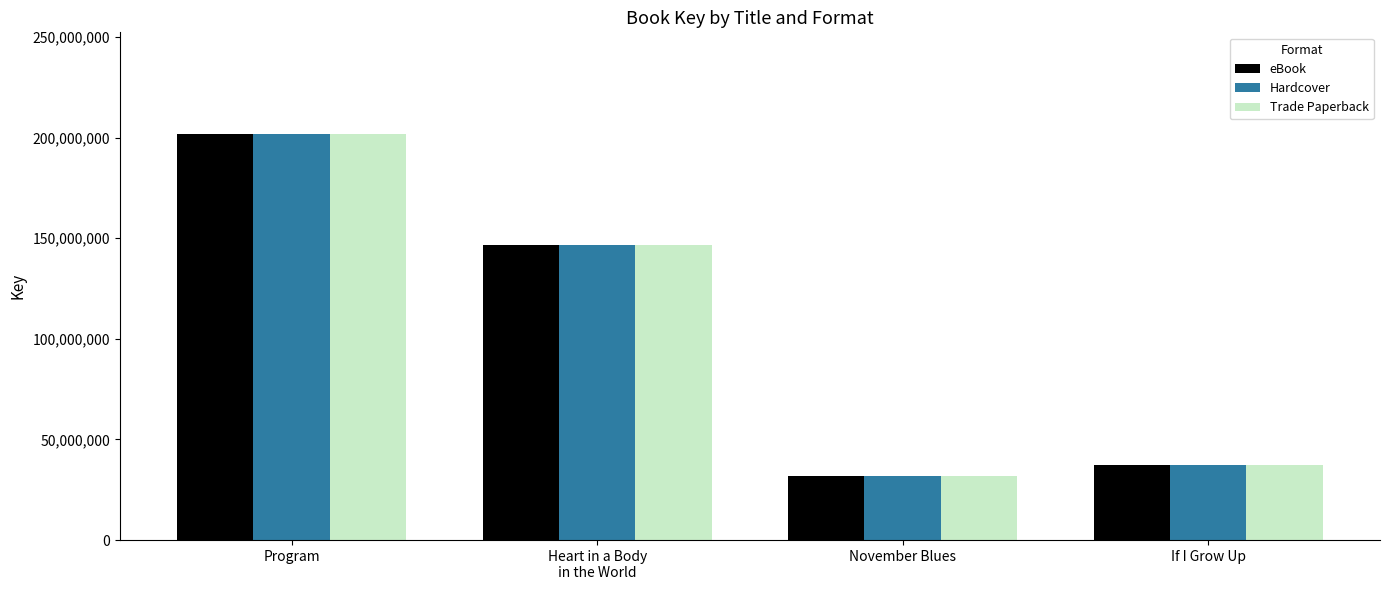

What position from the left is If I Grow Up?

4